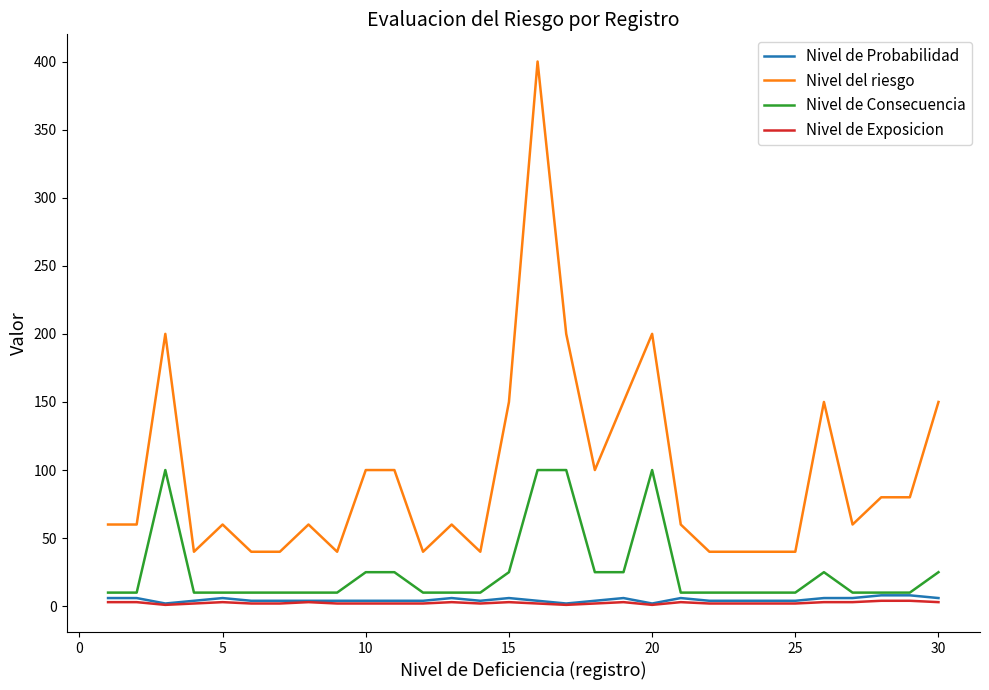

What is the maximum value for Nivel de Exposicion?

4